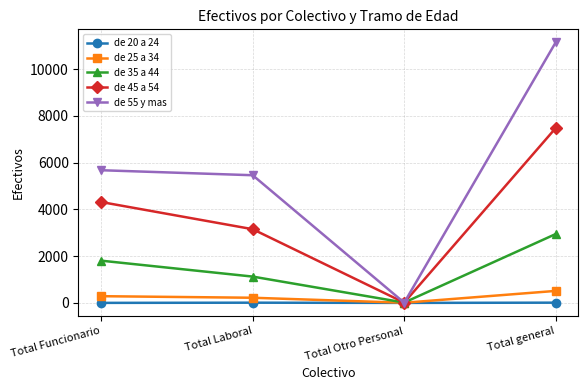

Rank the series at Total general from highest to lowest value.

de 55 y mas, de 45 a 54, de 35 a 44, de 25 a 34, de 20 a 24